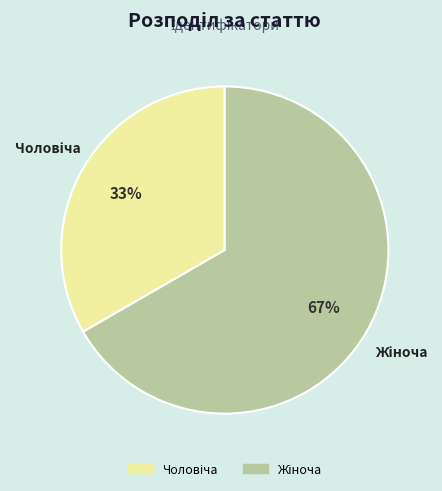

Count the number of slices in the pie.

2